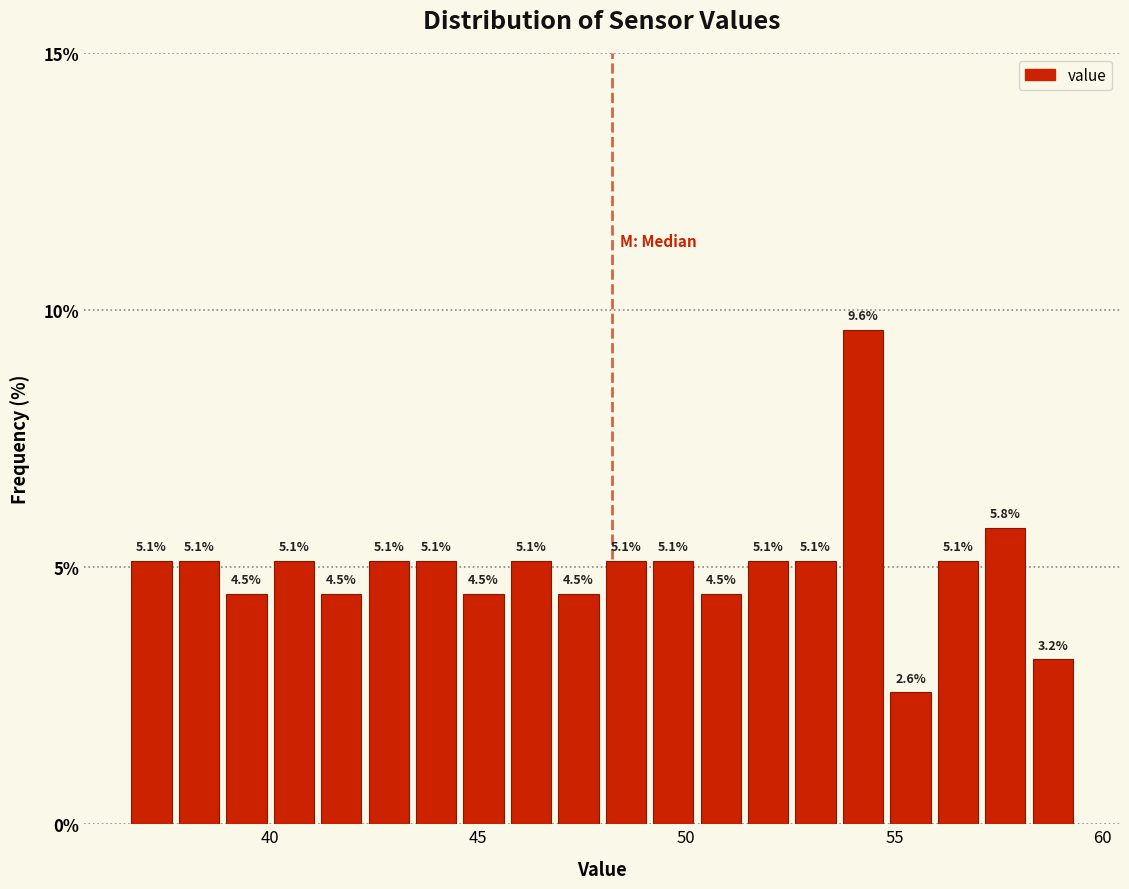

Read against the x-axis, roughly where is the centre of the tallest bar?

54.0